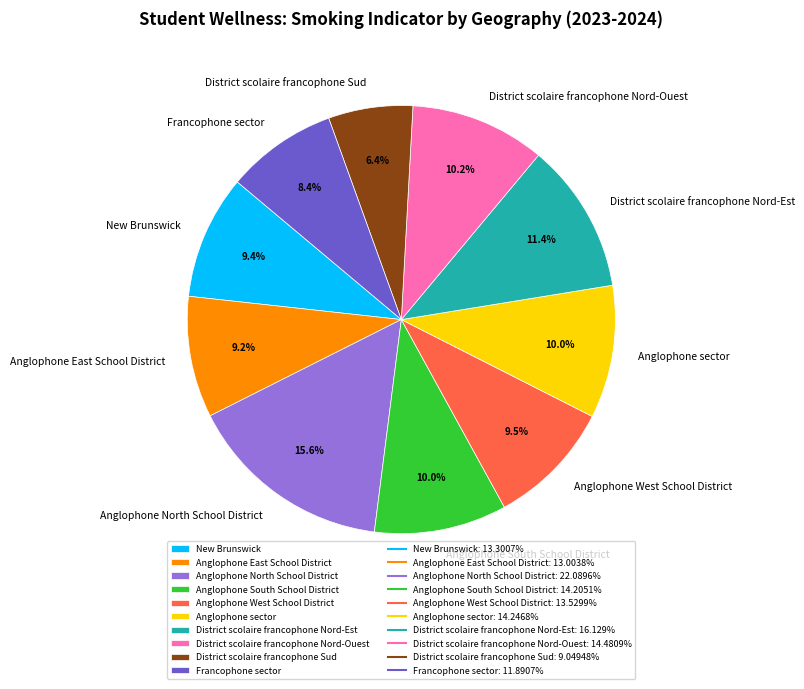

Which slice is the smallest?

District scolaire francophone Sud